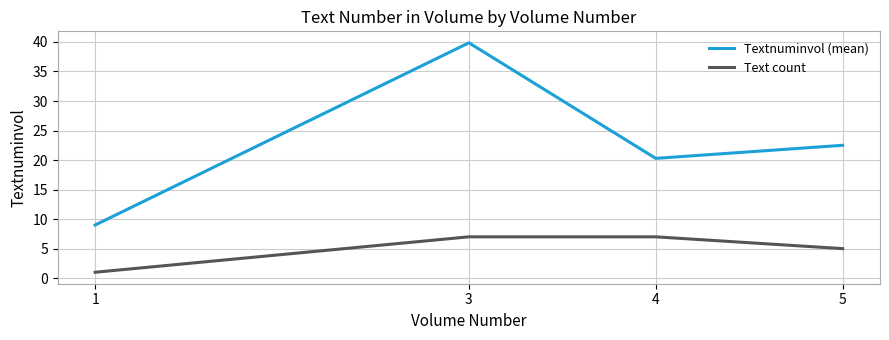

Rank the categories by Textnuminvol (mean) value from highest to lowest.

3, 5, 4, 1